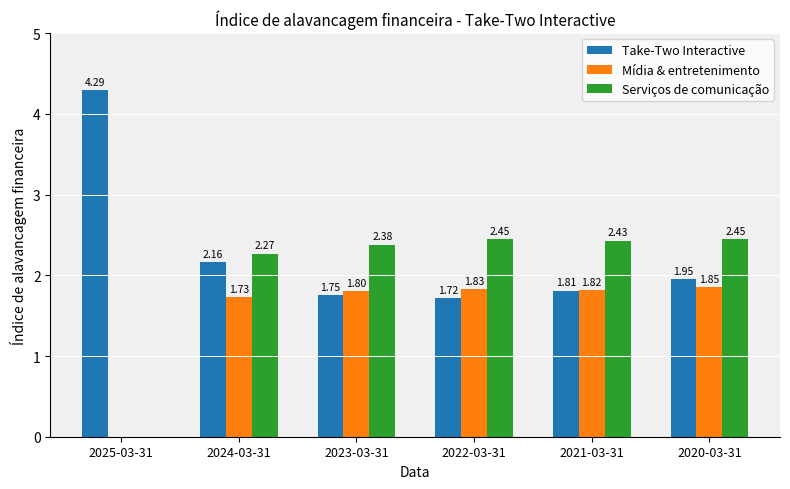

What is the total value across all series at 2024-03-31?

6.2